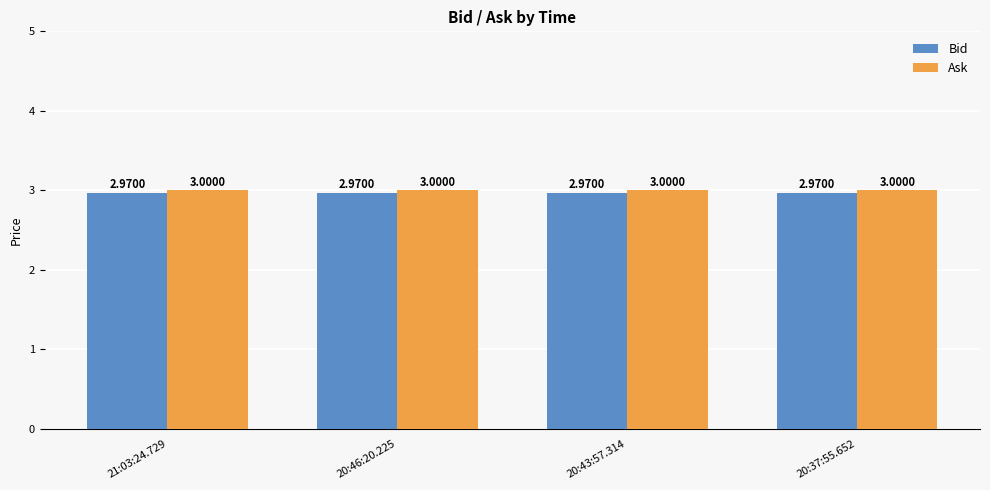

Reading left to right, transcribe all the data shown in this chart.

Bid: 21:03:24.729=3.0	20:46:20.225=3.0	20:43:57.314=3.0	20:37:55.652=3.0
Ask: 21:03:24.729=3.0	20:46:20.225=3.0	20:43:57.314=3.0	20:37:55.652=3.0